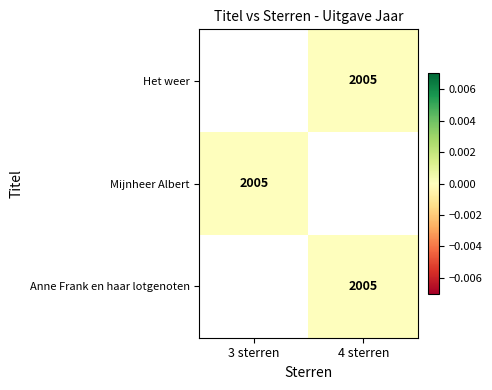

Count the number of data series in this chart.

3